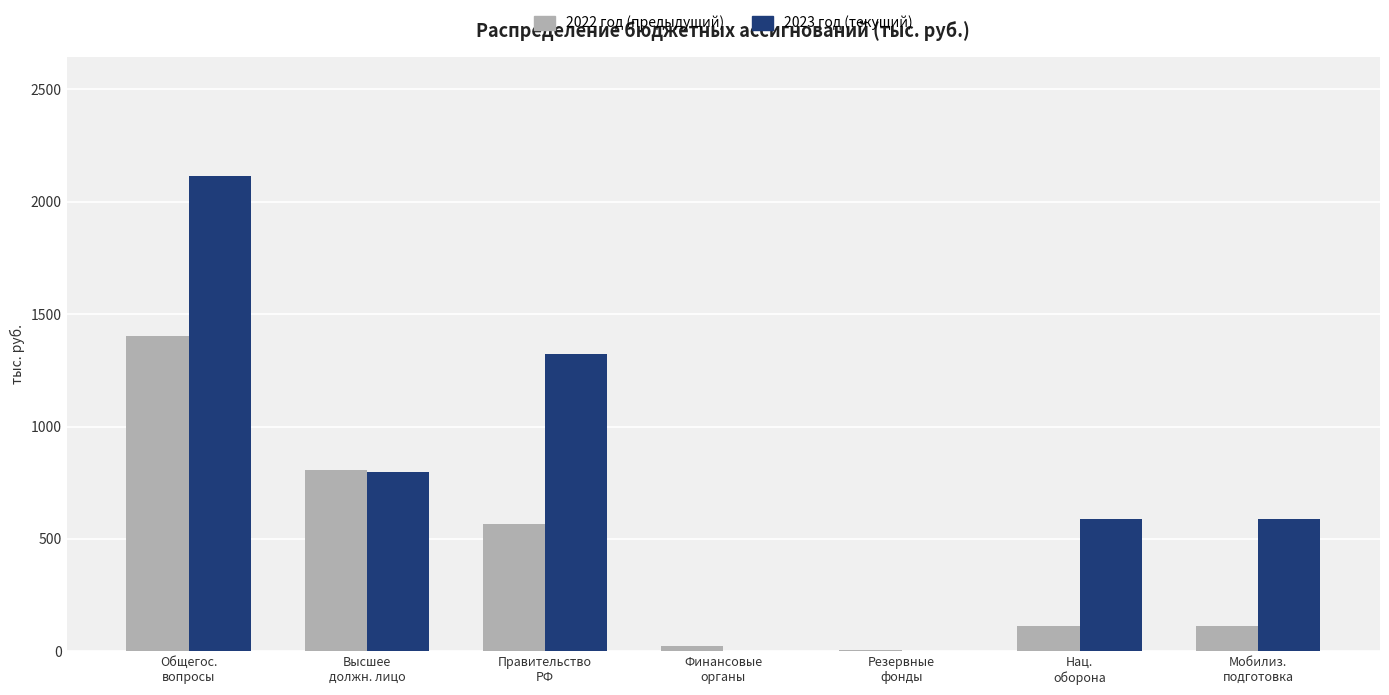

What is the maximum value shown in the chart?

2117.1